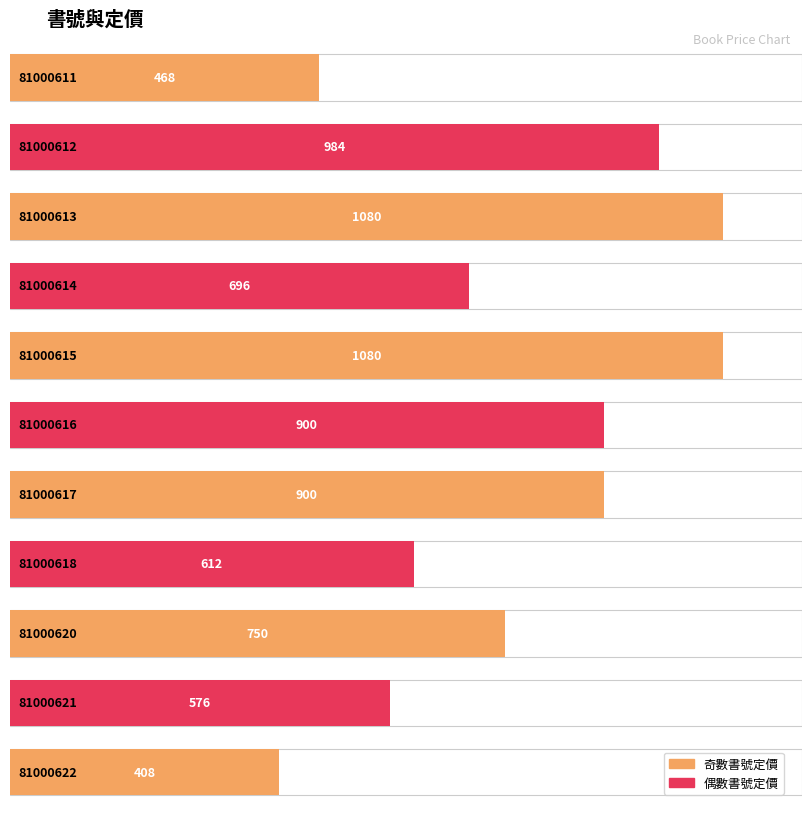

What is the minimum value shown in the chart?

408